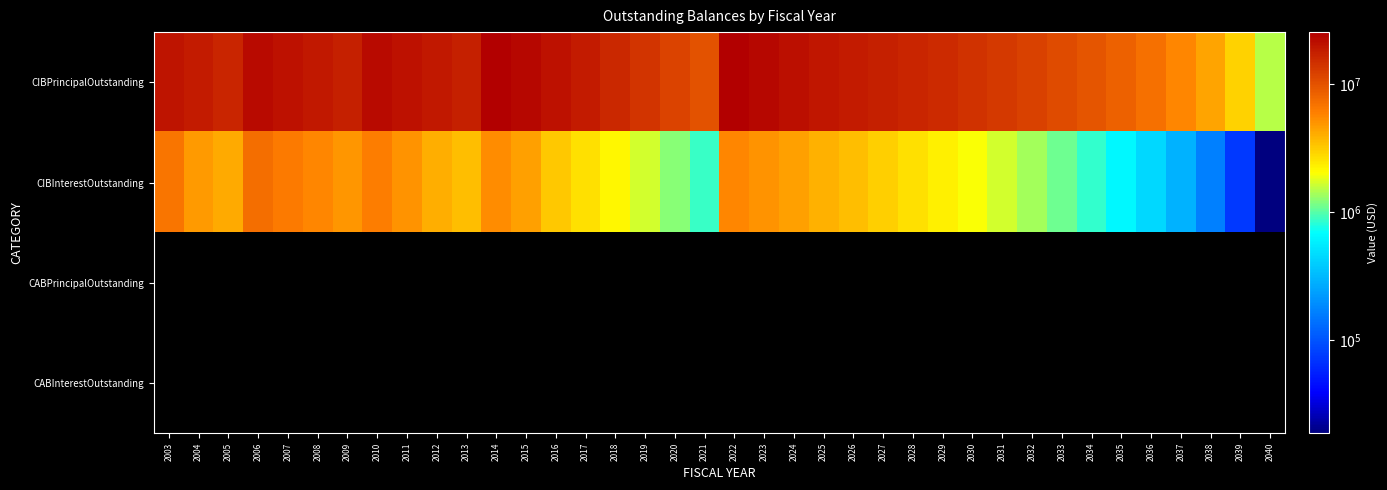

What is the spread (max minus min) of values at 2017?

18425000.0